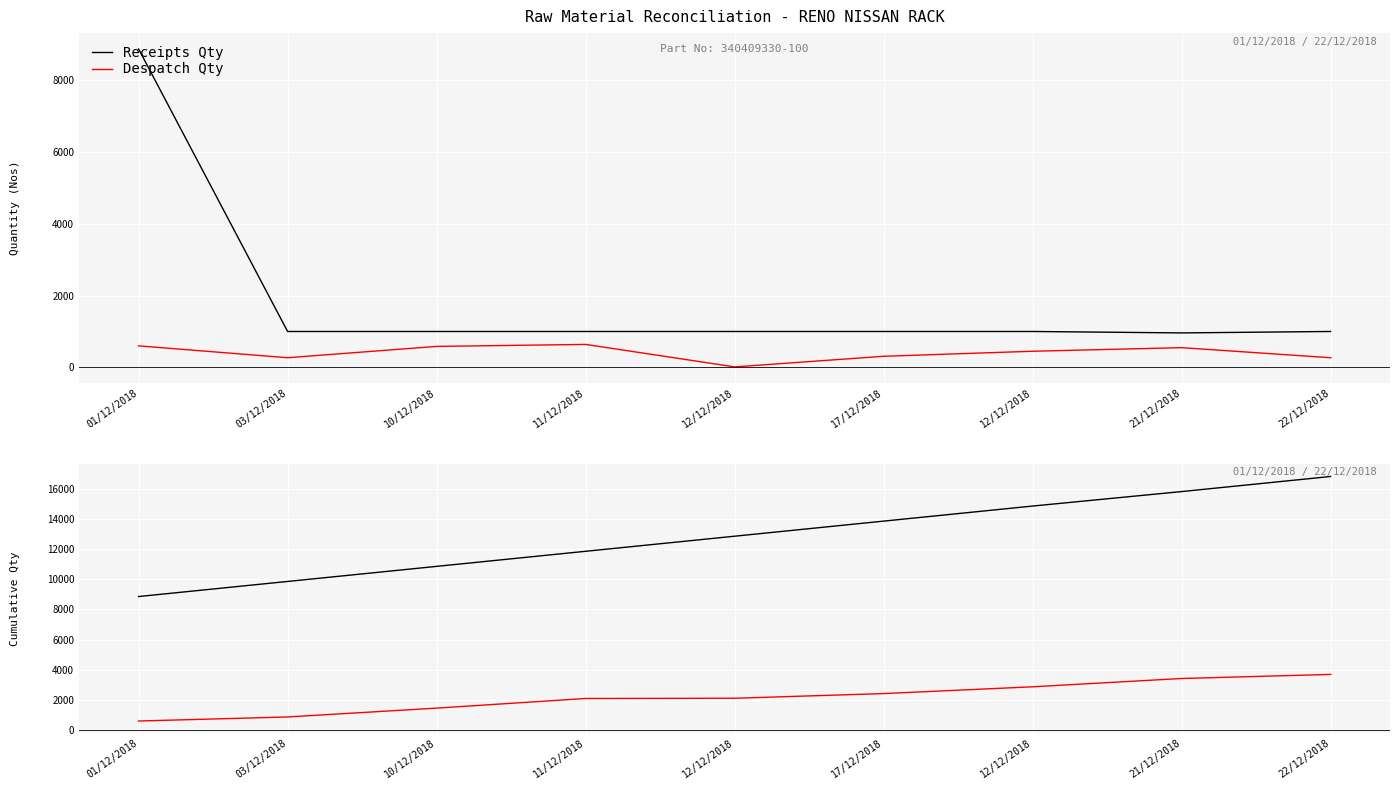

What is the label of the 1st point from the right?

22/12/2018